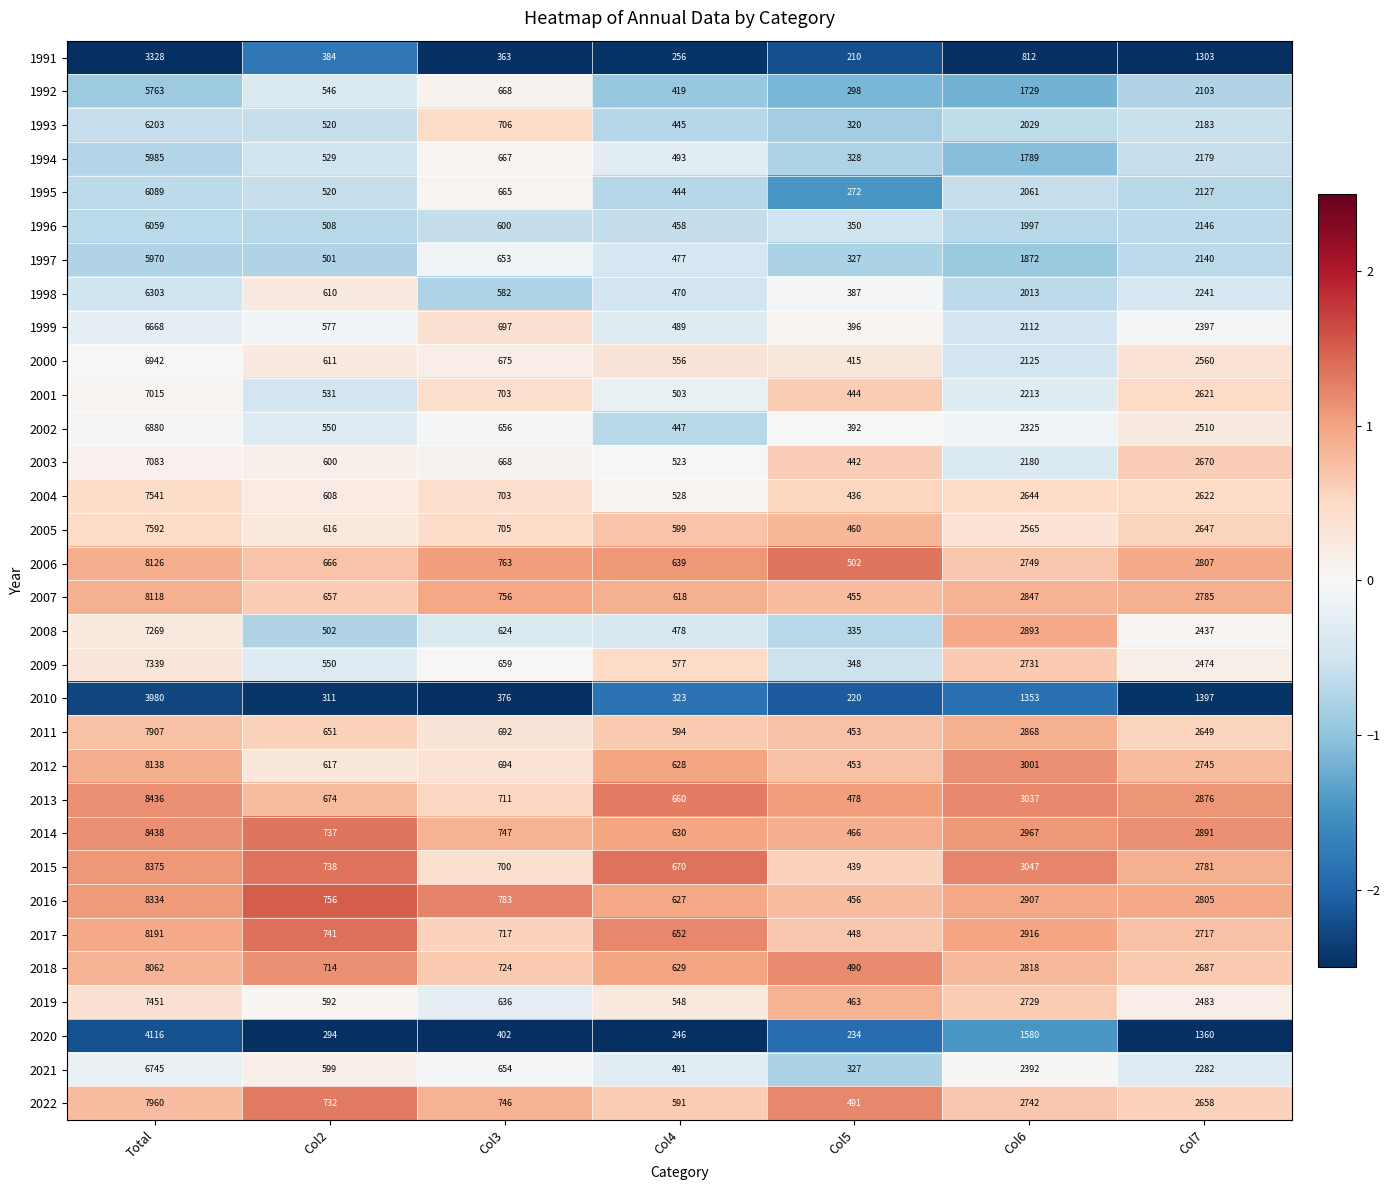

True or false: 1996 has a value of 458 at Col4.

True